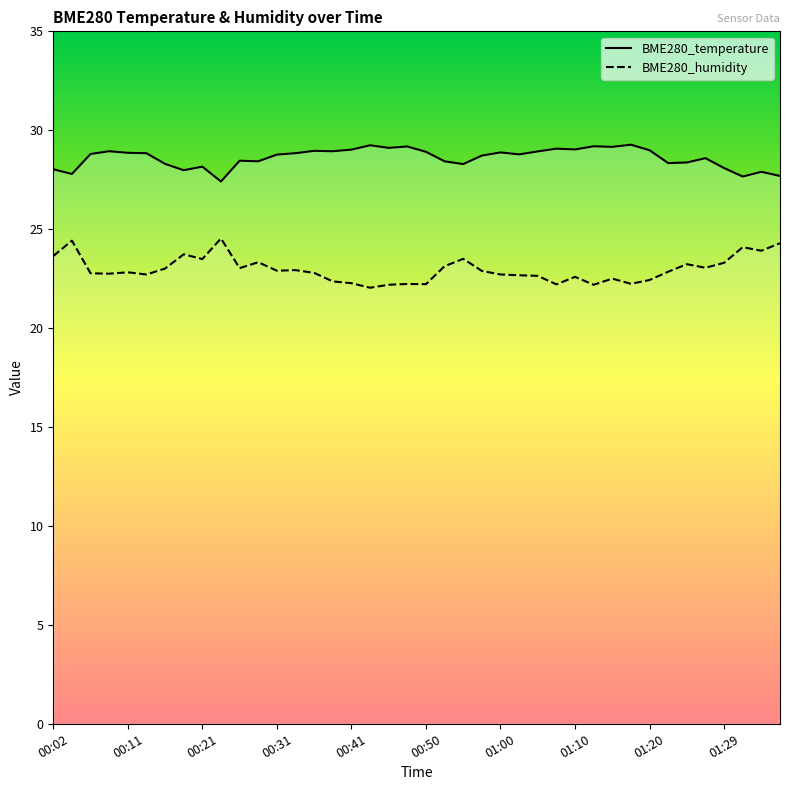

Which series has the largest total across all categories?

BME280_temperature